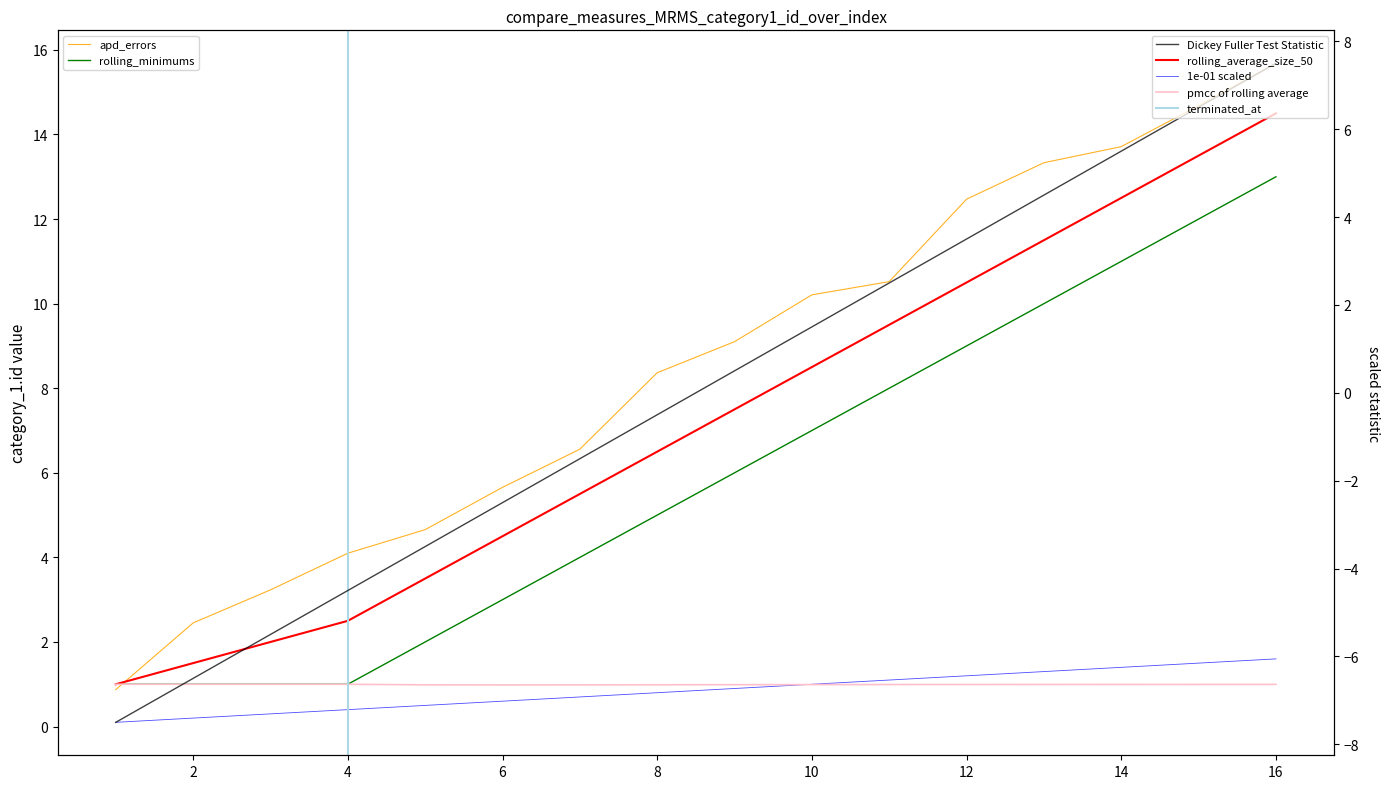

Which has a higher value, 9 or 5?

9